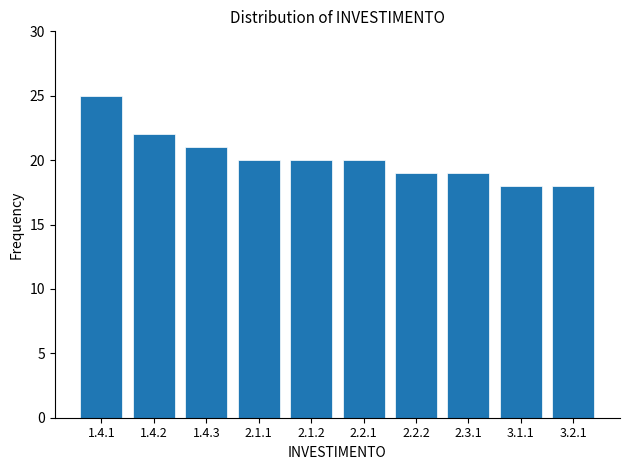

Reading left to right, what are all the values shown in this chart?

1.4.1=25	1.4.2=22	1.4.3=21	2.1.1=20	2.1.2=20	2.2.1=20	2.2.2=19	2.3.1=19	3.1.1=18	3.2.1=18